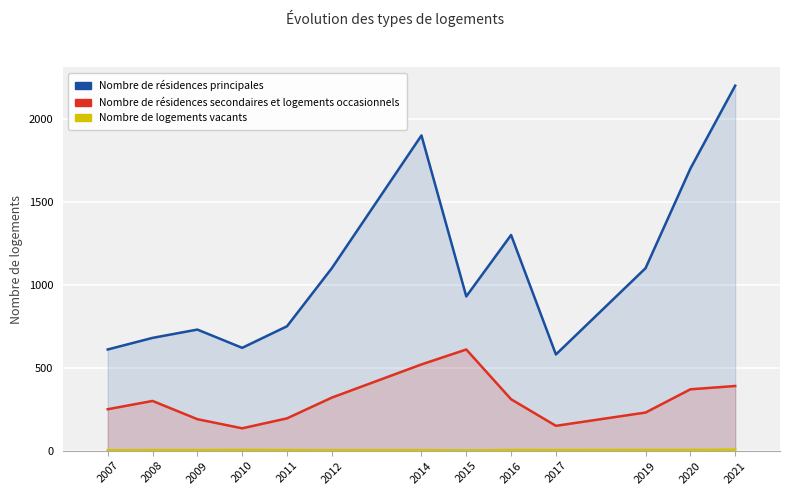

Is it true that Nombre de résidences principales equals 974.3 at 2021?

False